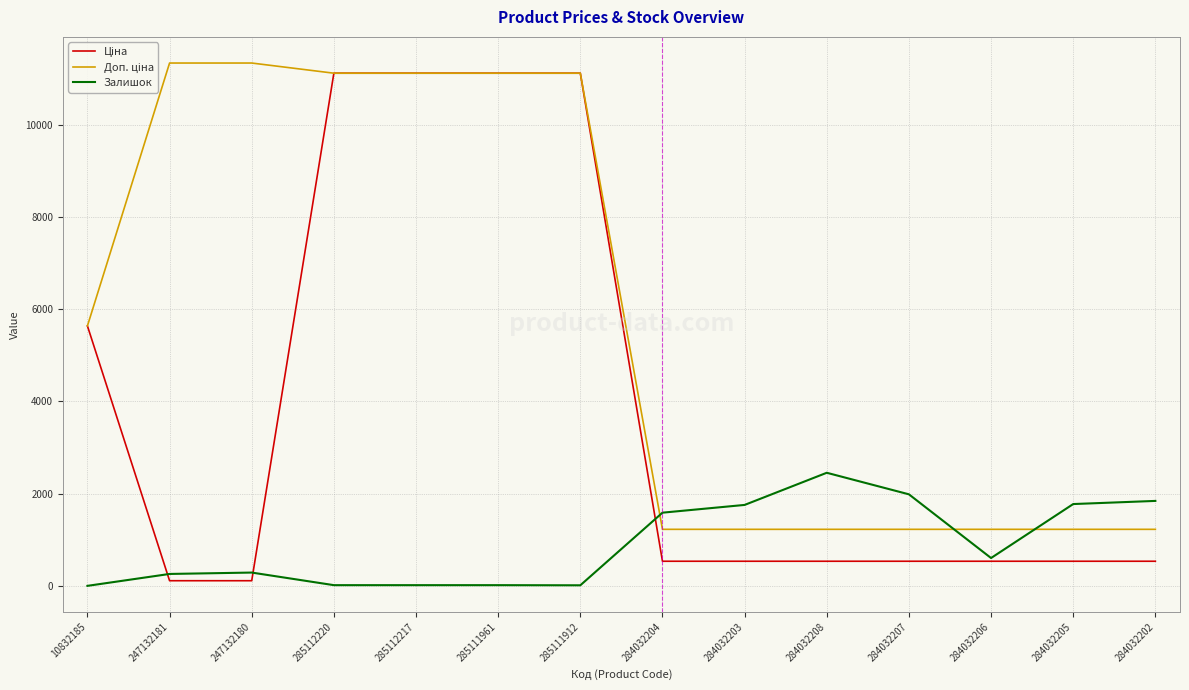

What is the greatest value displayed?

11334.0